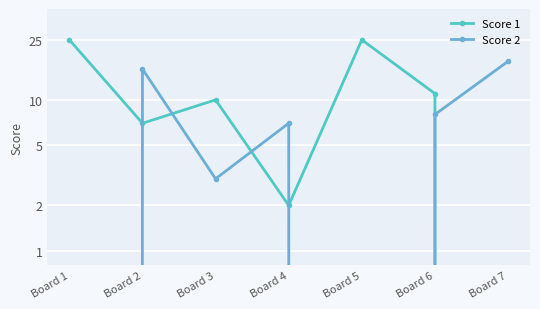

At Board 6, list the series in order from largest to smallest.

Score 1, Score 2